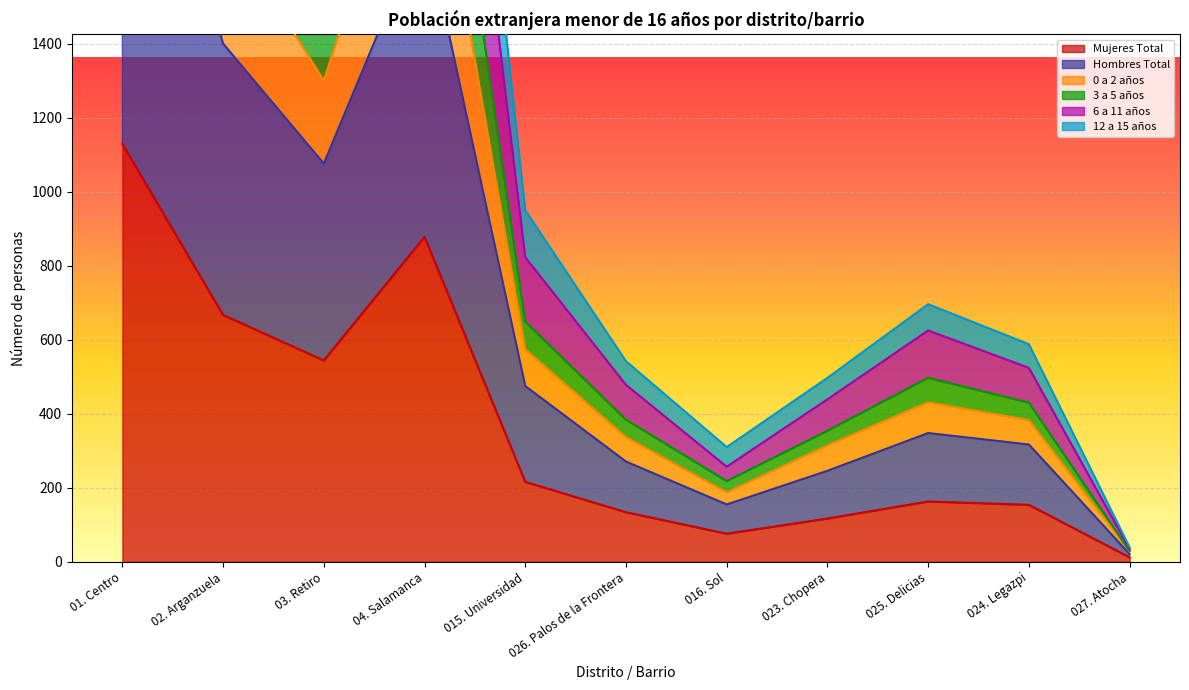

What is the label of the 6th point from the left?

026. Palos de la Frontera